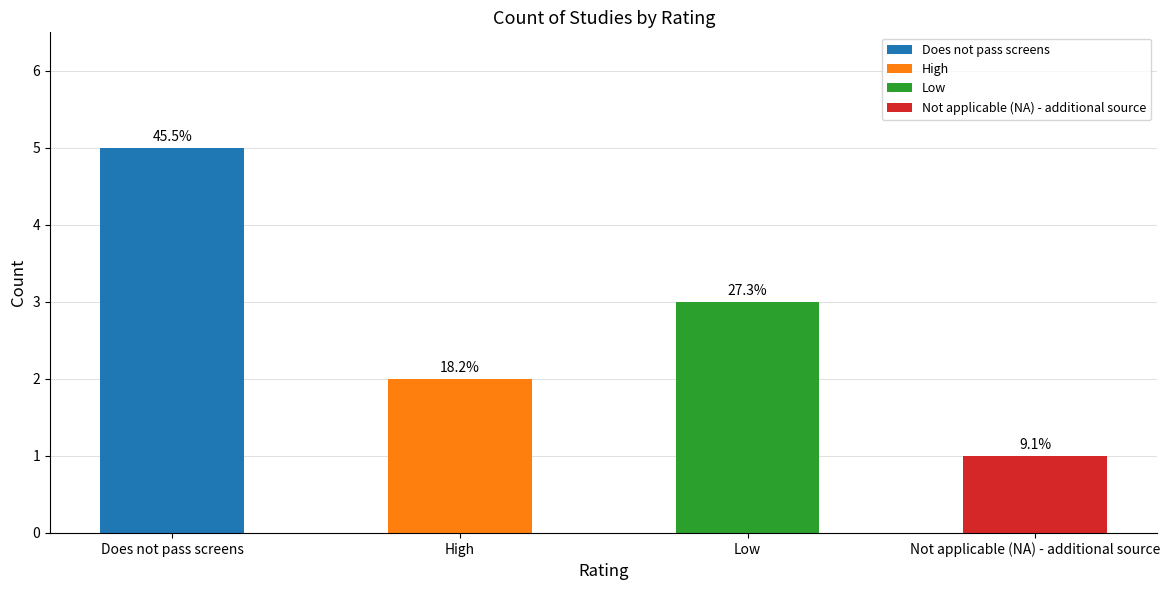

Where does the data first go above 3?

Does not pass screens